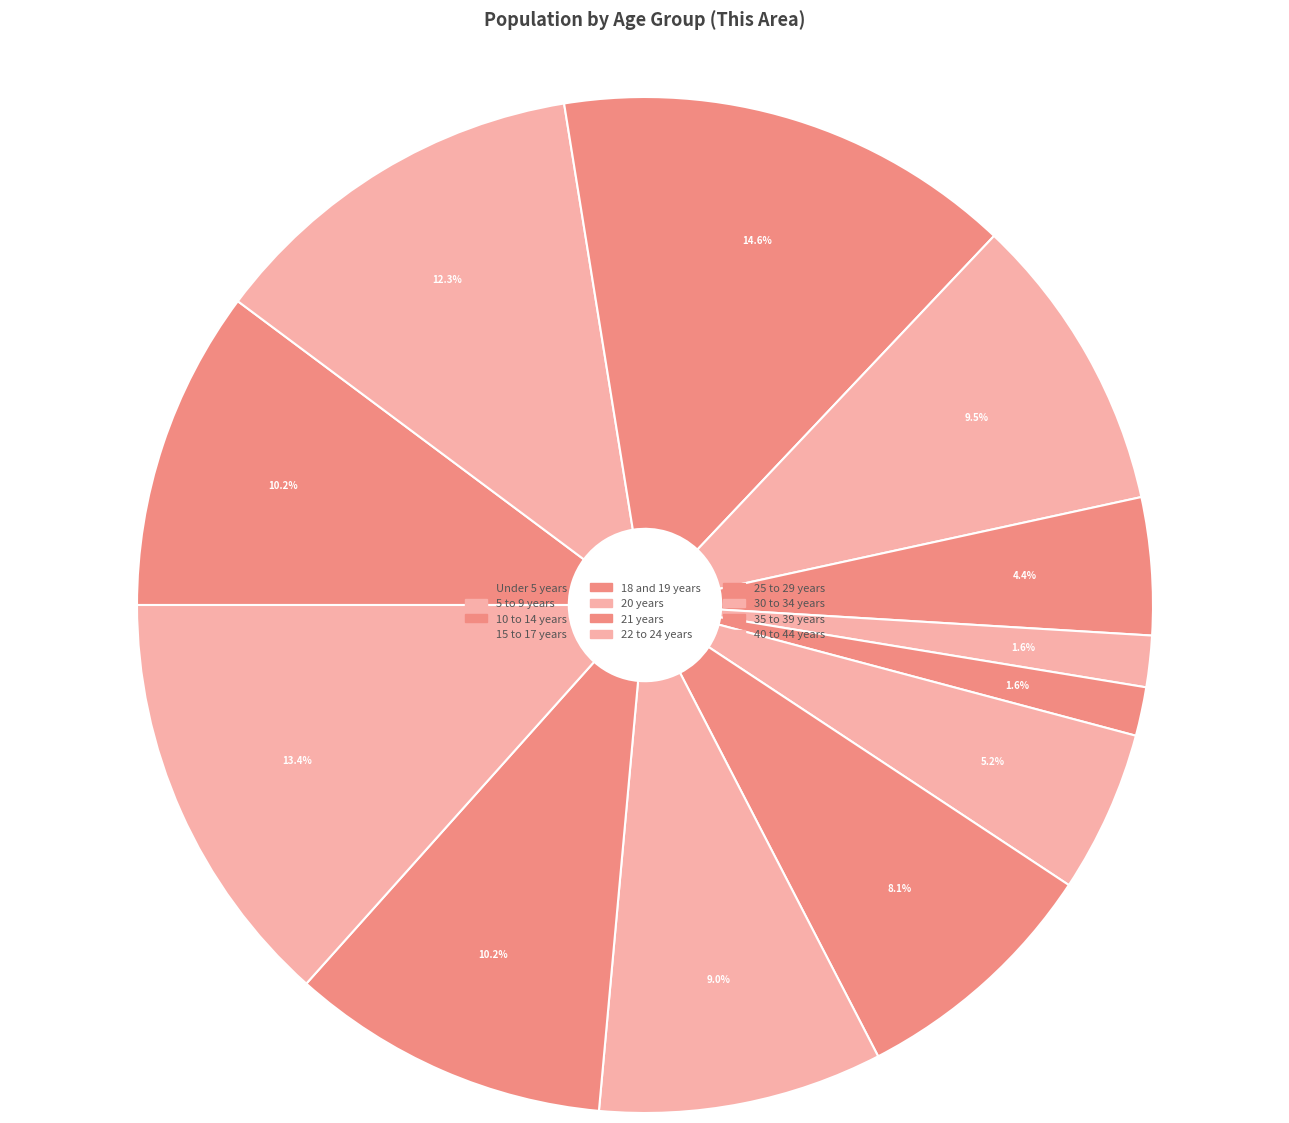

The 30 to 34 years slice represents 9% of the pie. True or false?

True